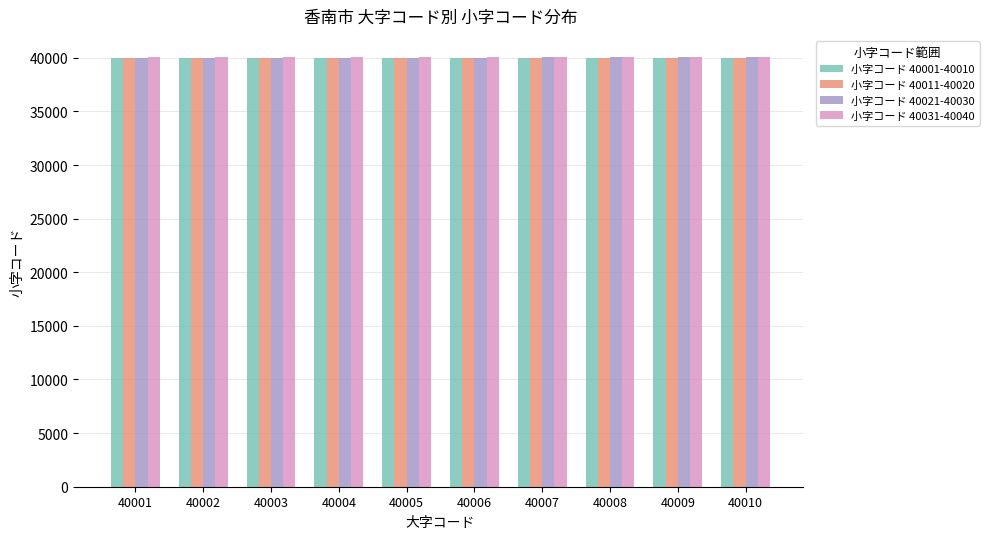

Count the 小字コード 40021-40030 values in the range 40023 to 40028.

6